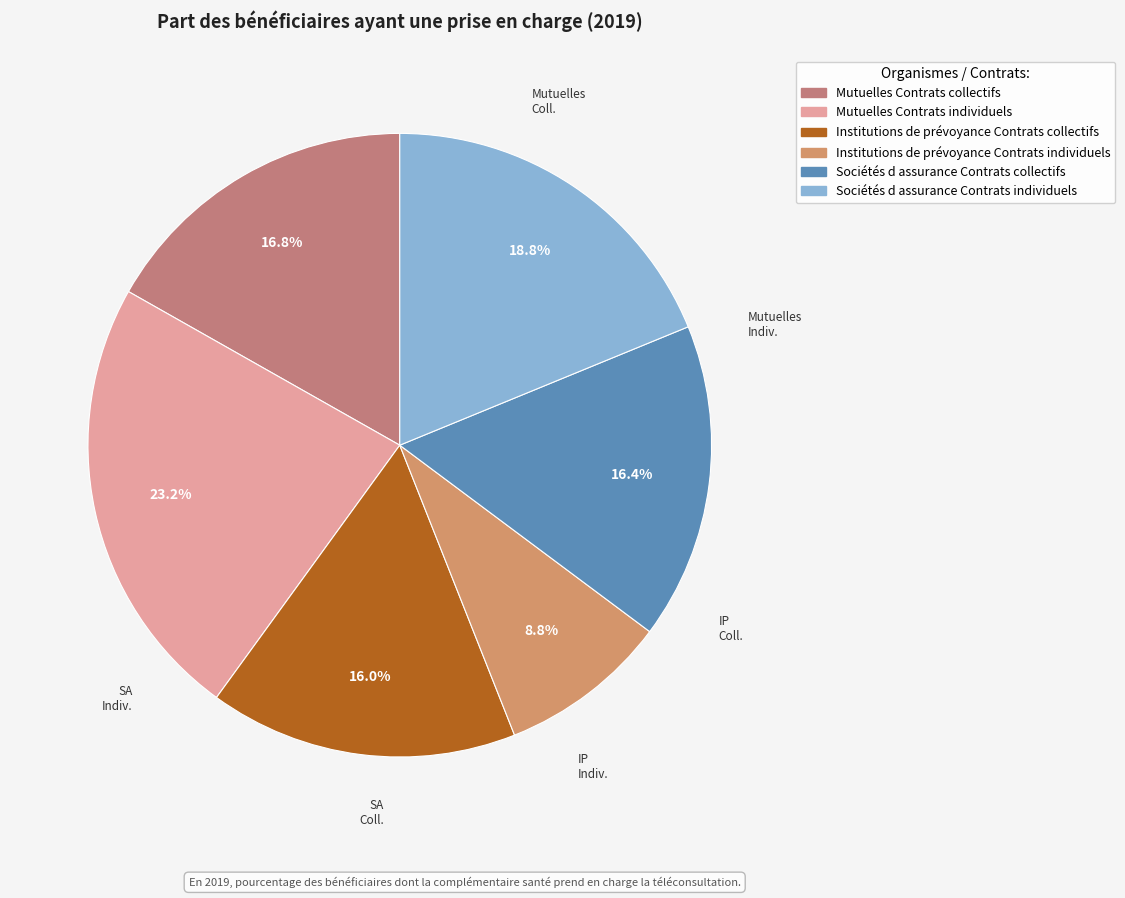

Rank the categories by value from lowest to highest.

Institutions de prévoyance
Contrats individuels, Institutions de prévoyance
Contrats collectifs, Sociétés d assurance
Contrats collectifs, Mutuelles
Contrats collectifs, Sociétés d assurance
Contrats individuels, Mutuelles
Contrats individuels